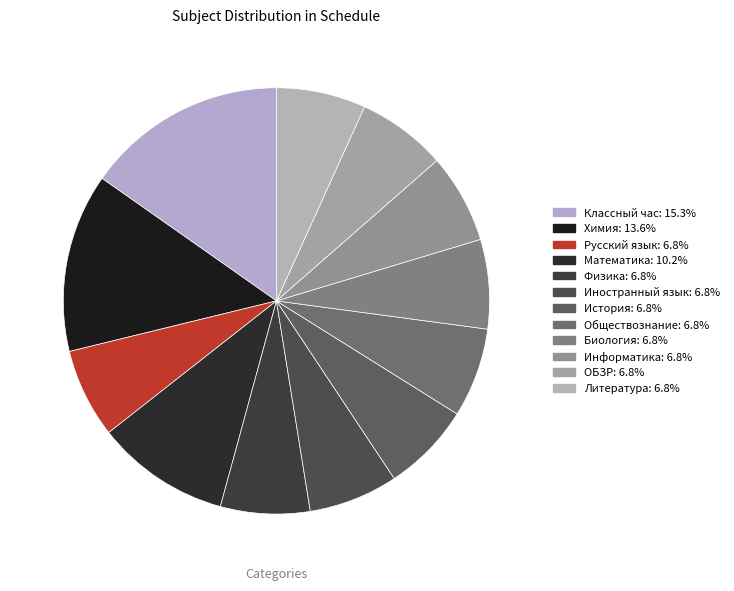

What percentage is the ОБЗР slice, to the nearest percent?

7%